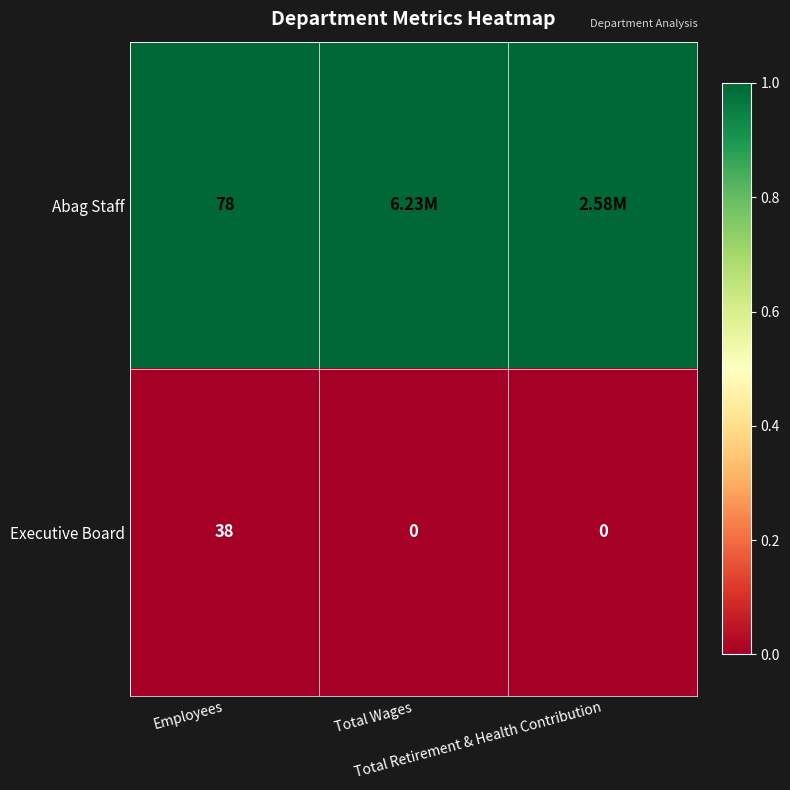

What is the sum of all Executive Board values?

38